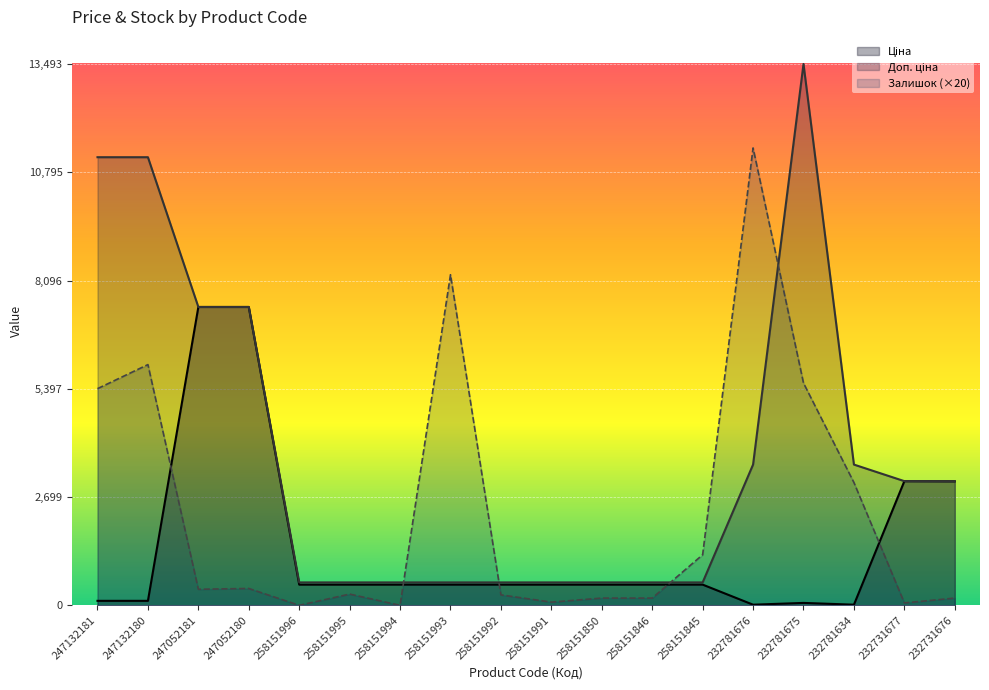

What is the total value across all series at 258151994?

1086.8